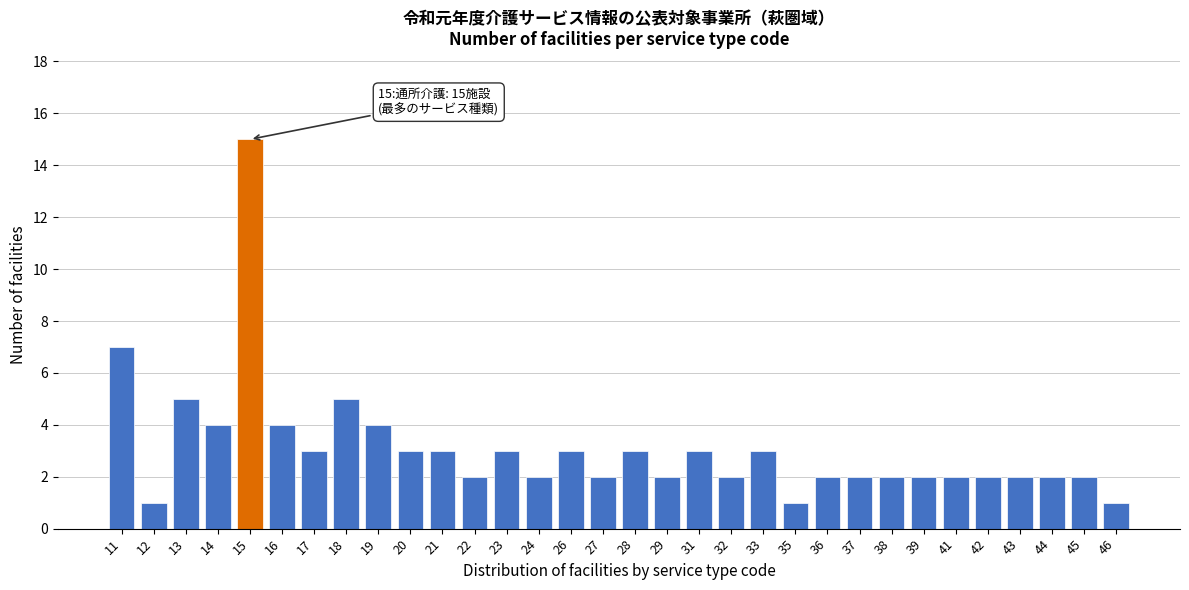

What is the difference between the maximum and second lowest values?

14